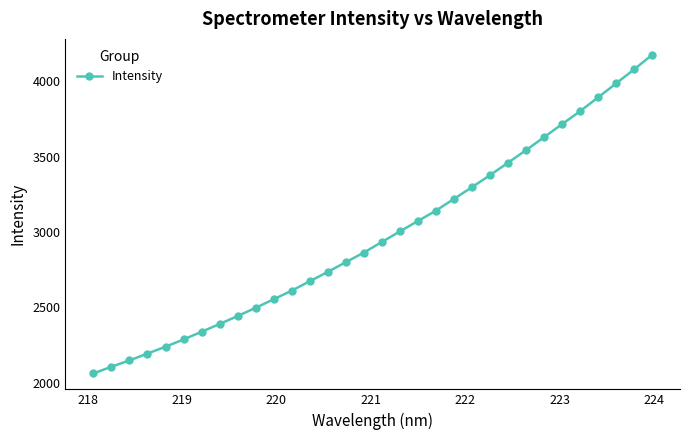

What is the sum of all values?

95278.3